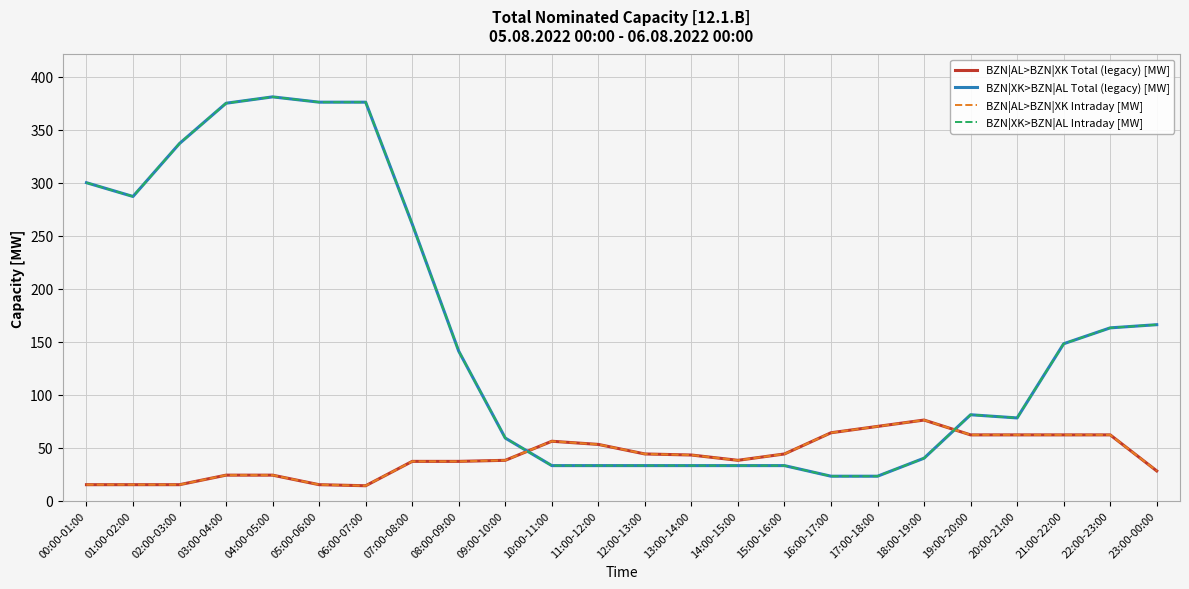

What is the maximum value shown in the chart?

381